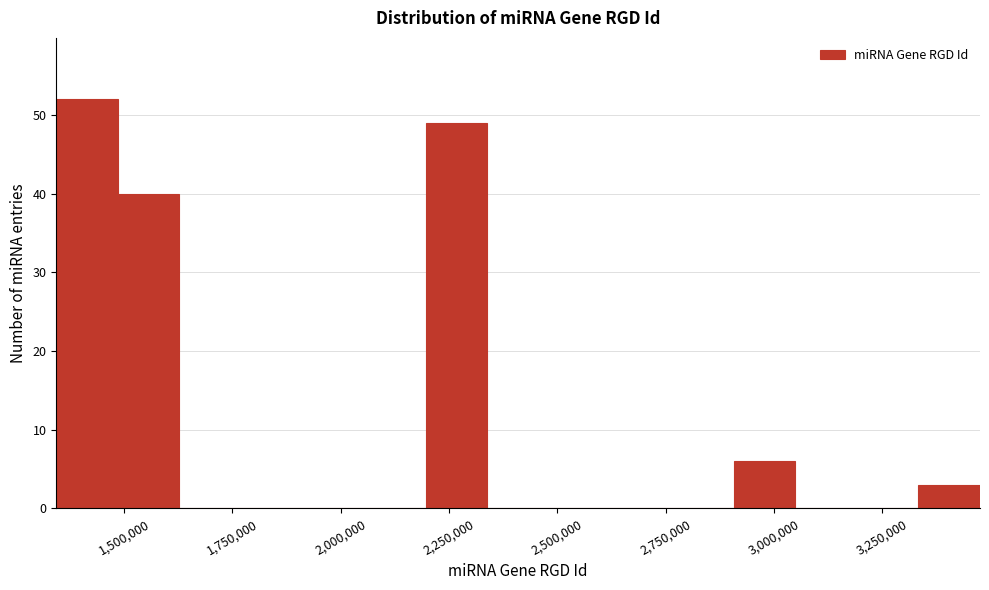

Read against the x-axis, roughly where is the centre of the tallest bar?

1400000